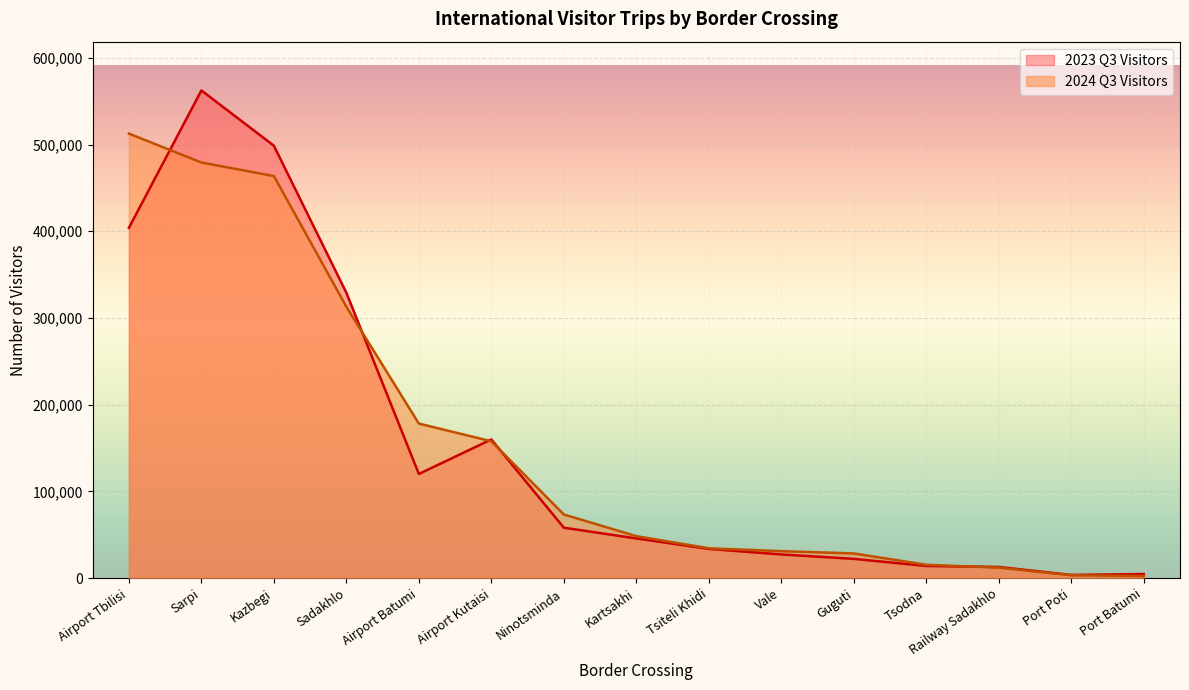

What is the label of the 12th point from the right?

Sadakhlo